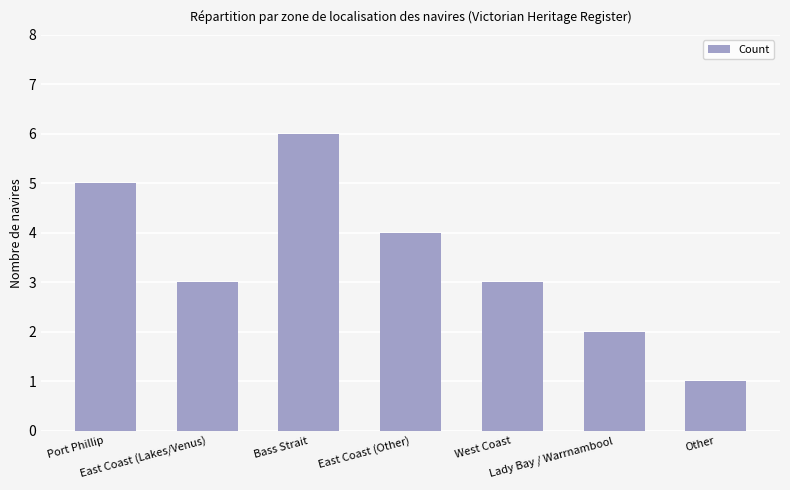

What is the average value?

3